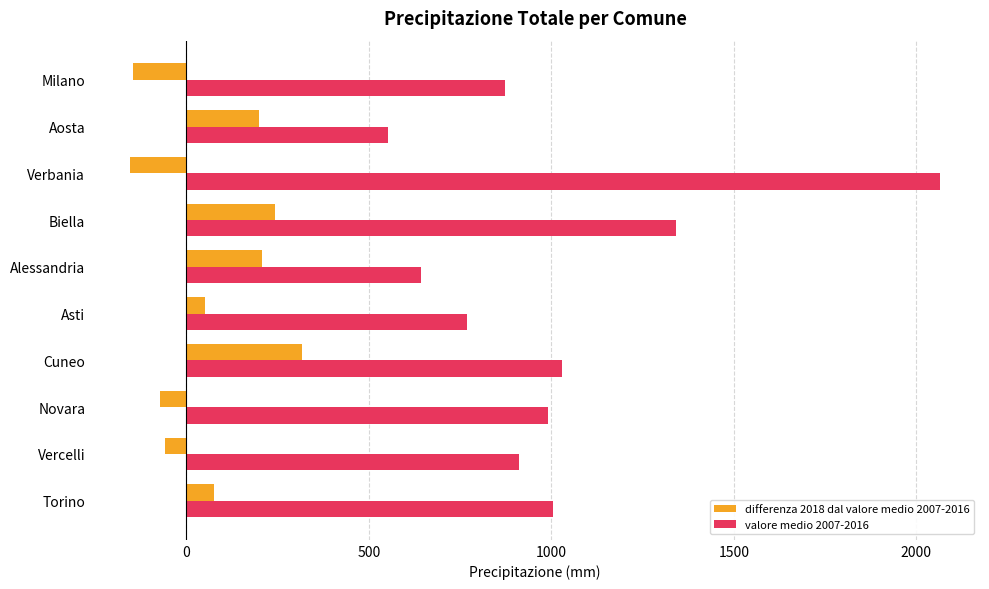

Rank the series by their average value, from highest to lowest.

valore medio 2007-2016, differenza 2018 dal valore medio 2007-2016